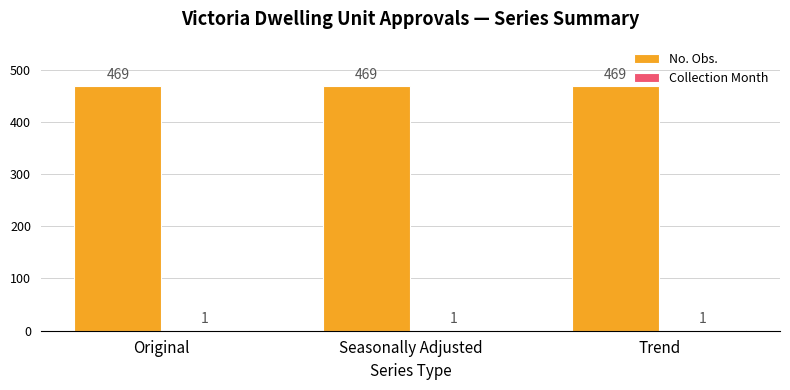

The No. Obs. series shows 823 at Original. True or false?

False